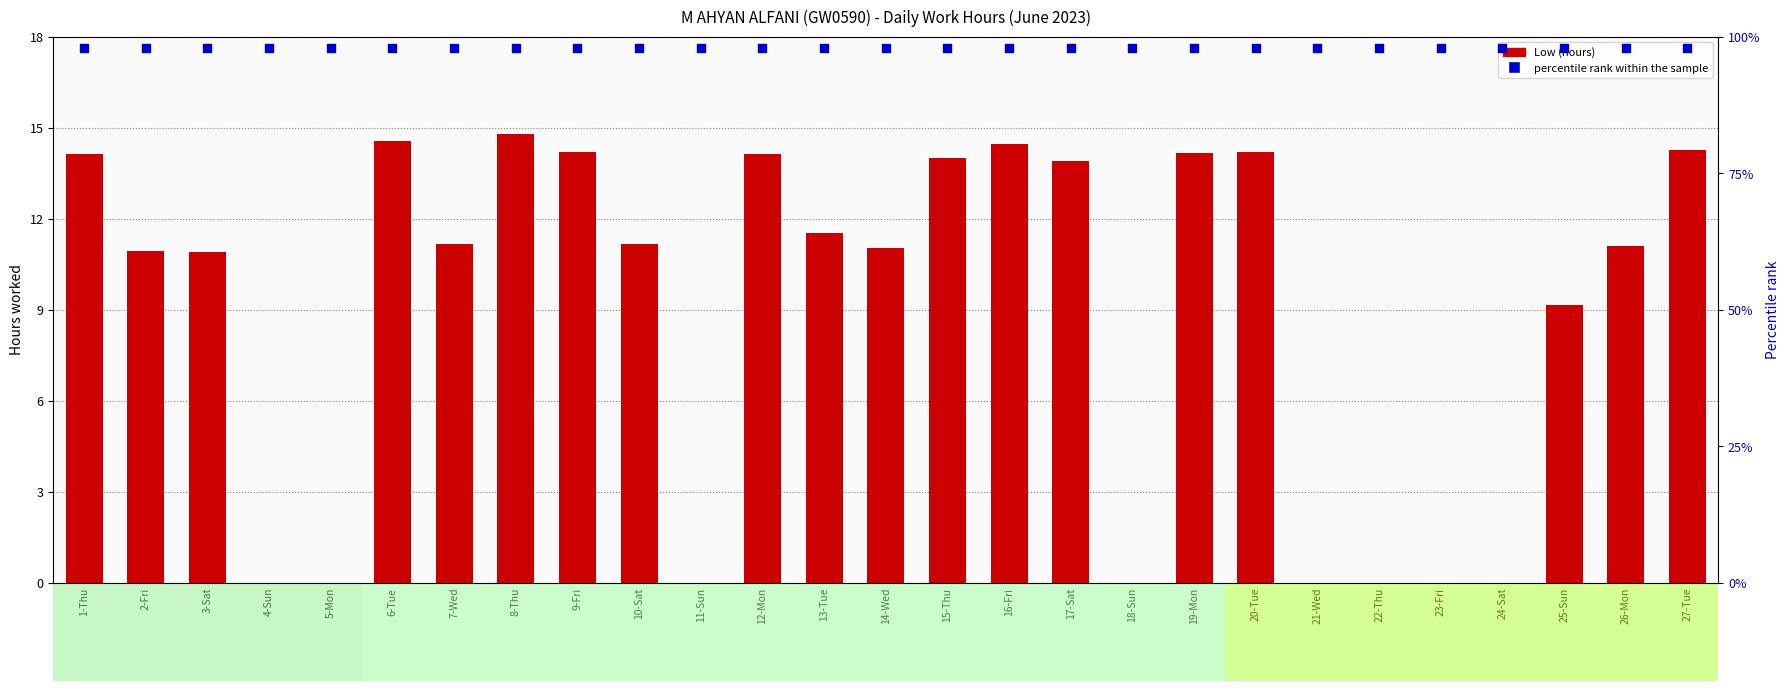

Which series has the largest Y range (max minus min)?

Low (hours)